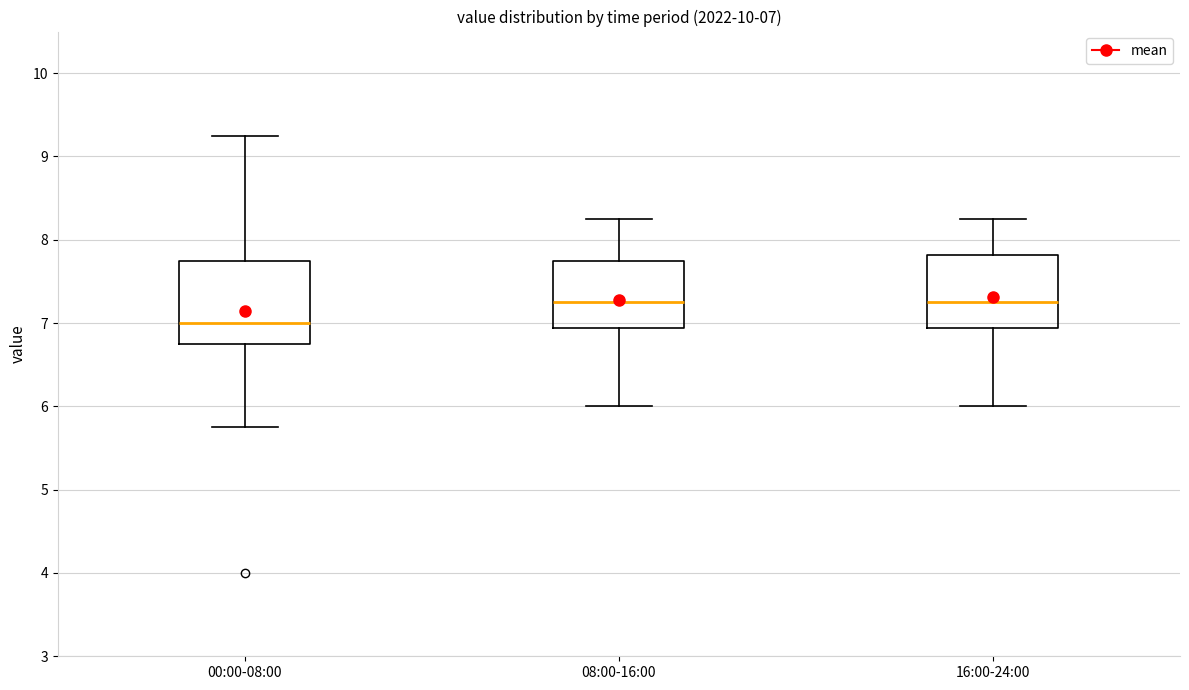

Comparing the boxes themselves (not the whiskers), which one is the tallest?

00:00-08:00